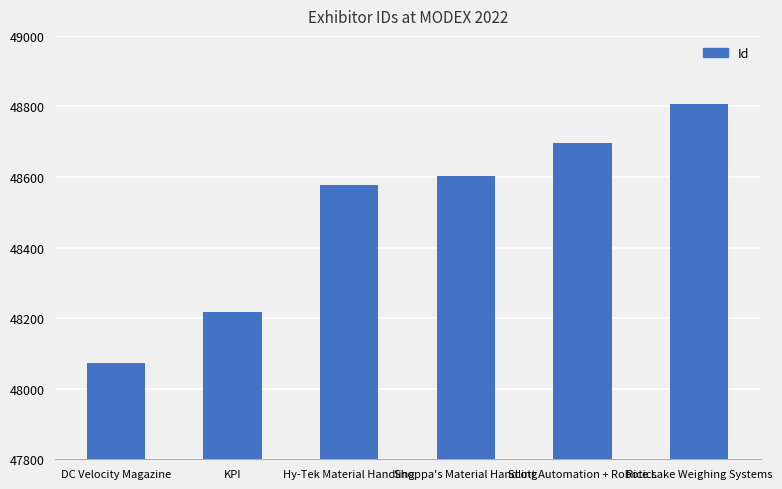

What is the difference between the second highest and second lowest values?

479